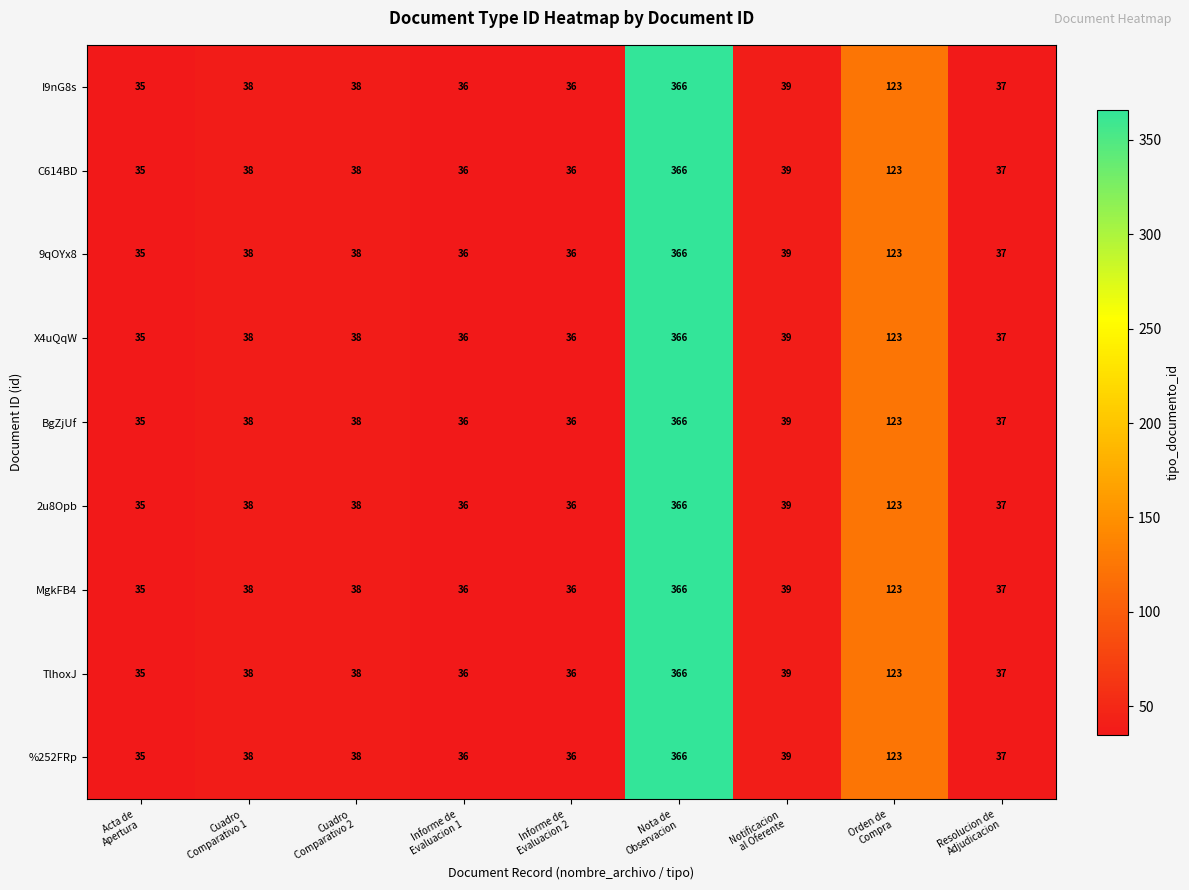

What is the sum of all 9qOYx8 values?

748